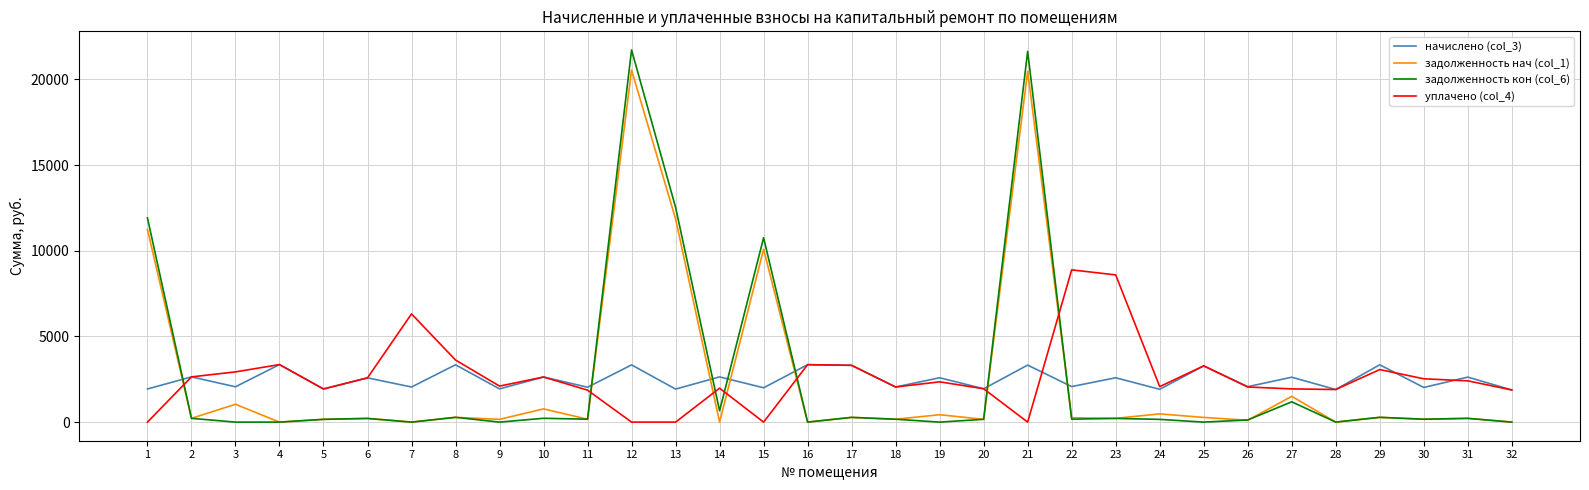

The задолженность нач (col_1) series shows 6282.8 at 14. True or false?

False